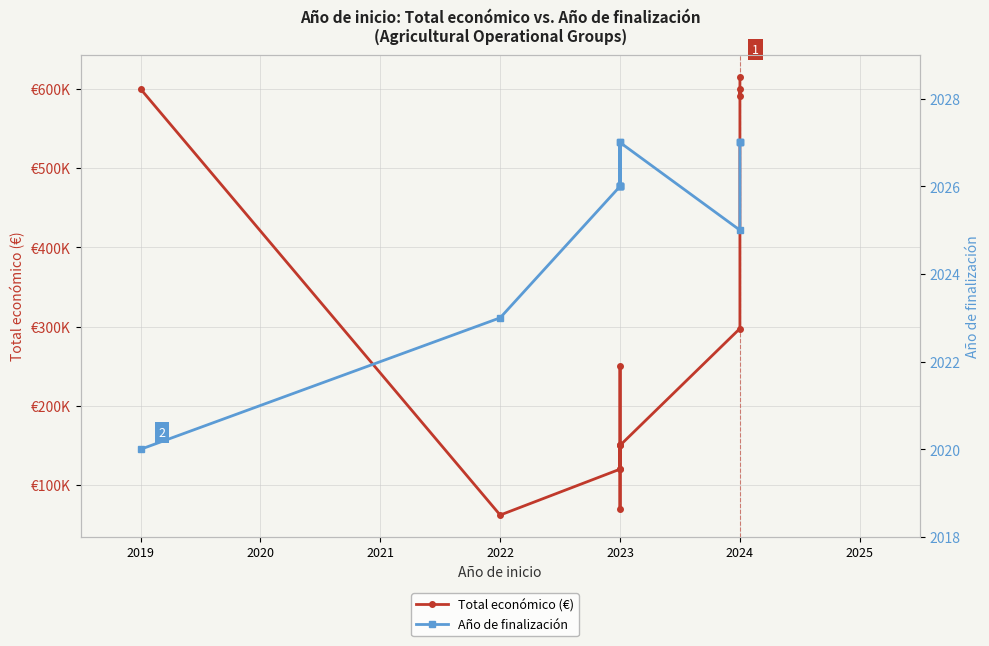

List the series in order of their overall mean, lowest first.

Año de finalización, Total económico (€)